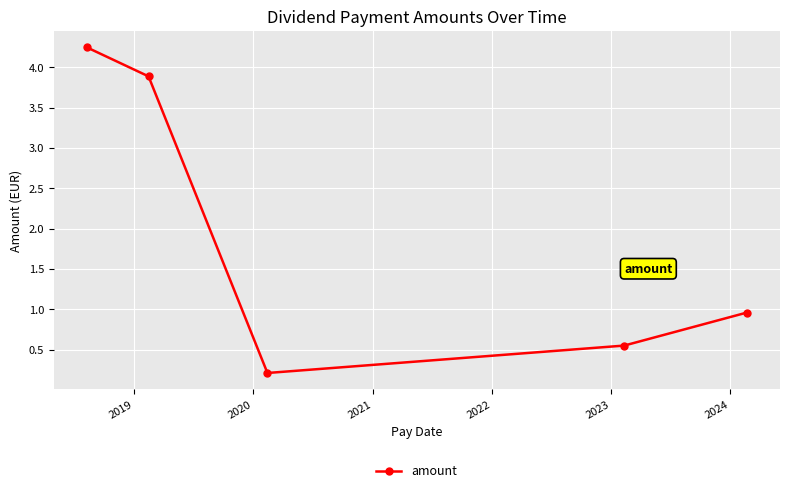

How many lines are shown in the chart?

1